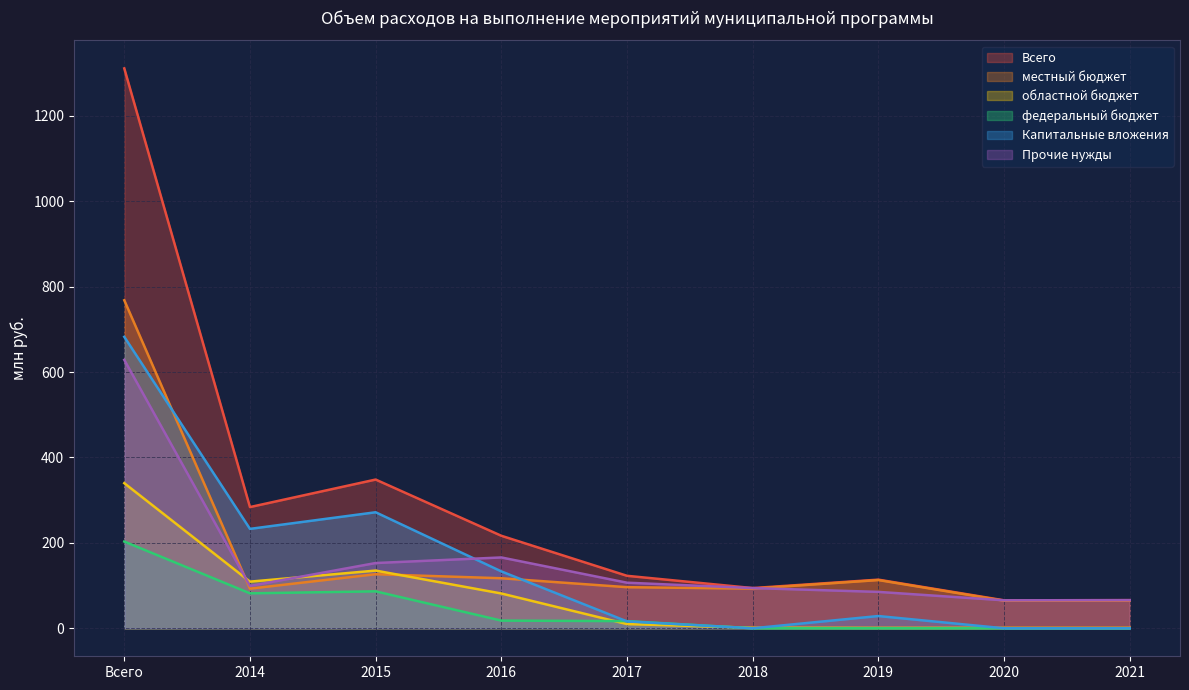

What is the label of the 5th point from the left?

2017